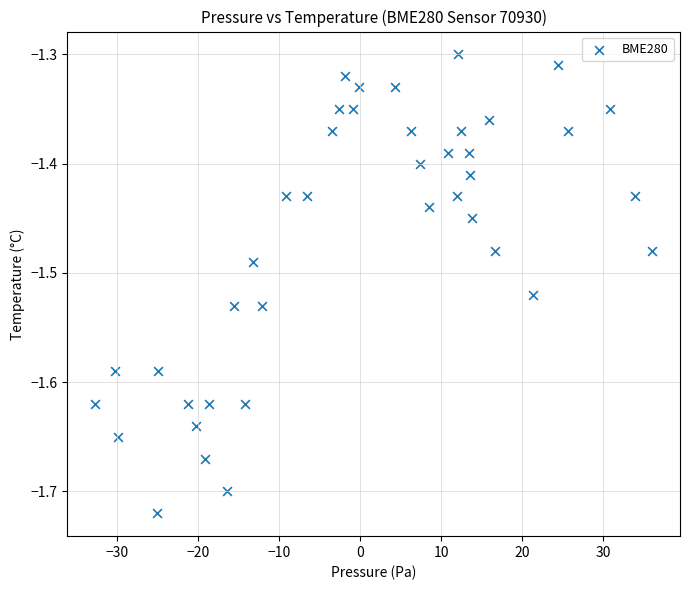

What is the range of X values (max minus min)?

68.8